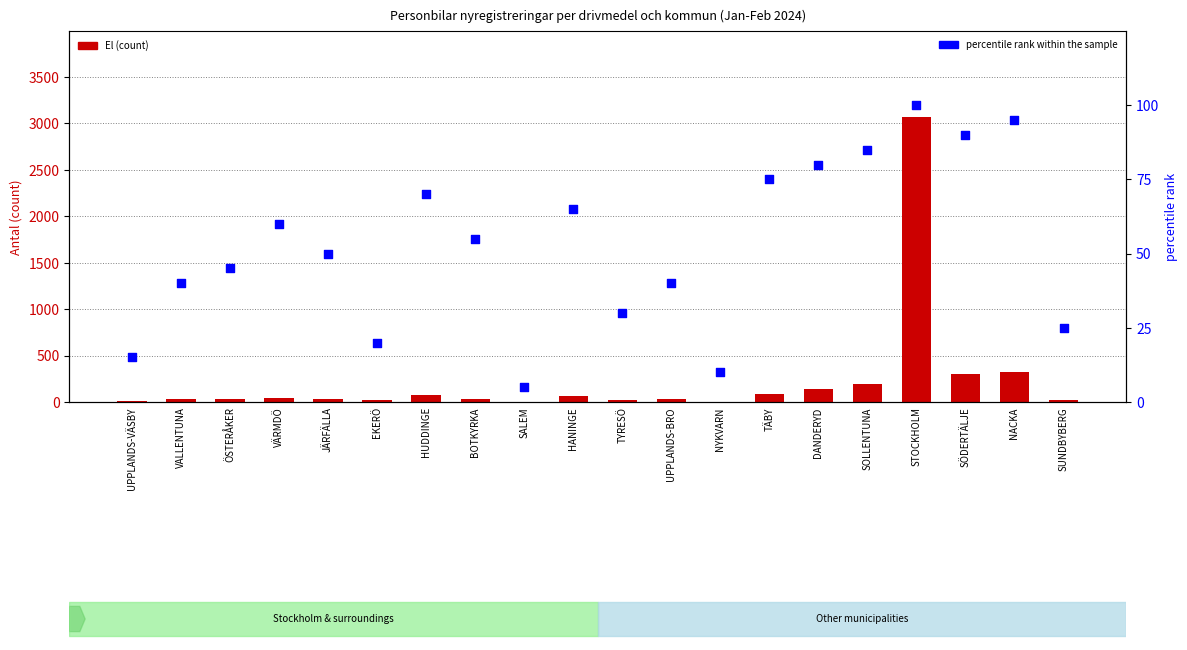

At how many categories does at least one series exceed 1612?

1